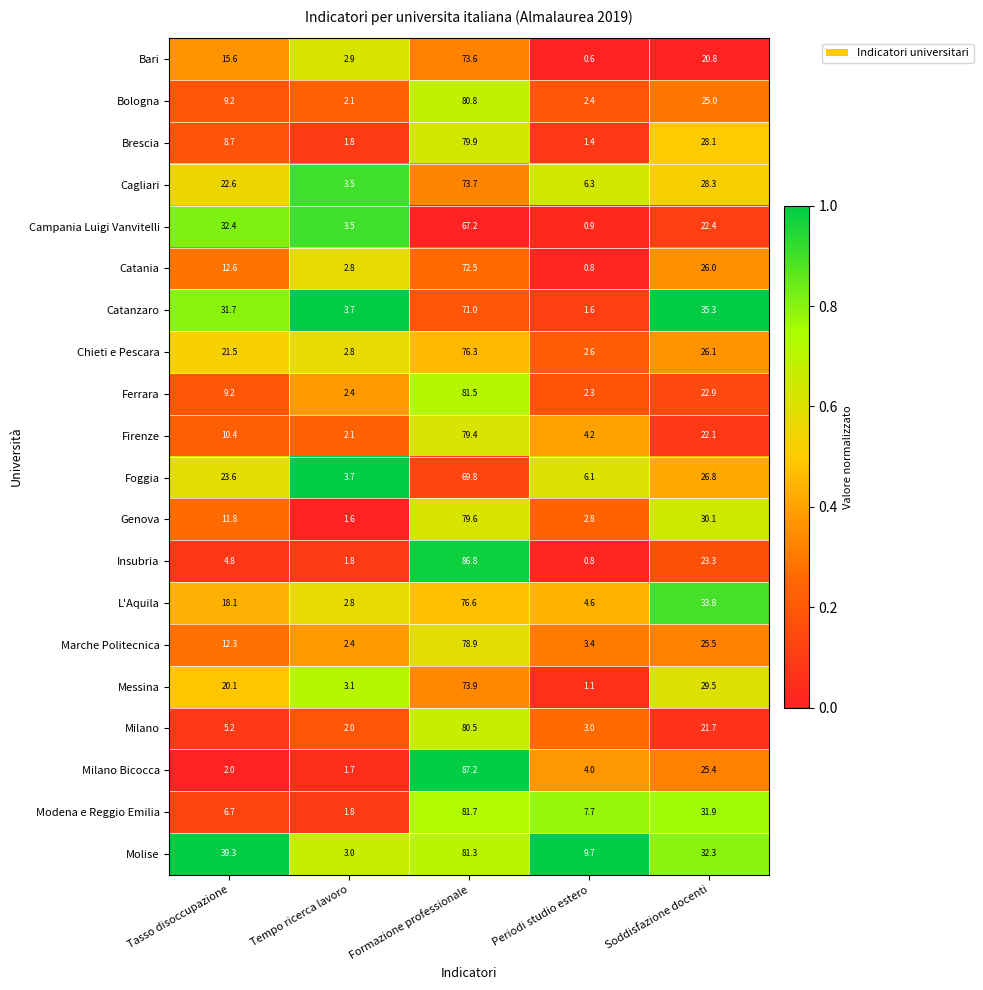

Which series has the widest spread of values?

Insubria